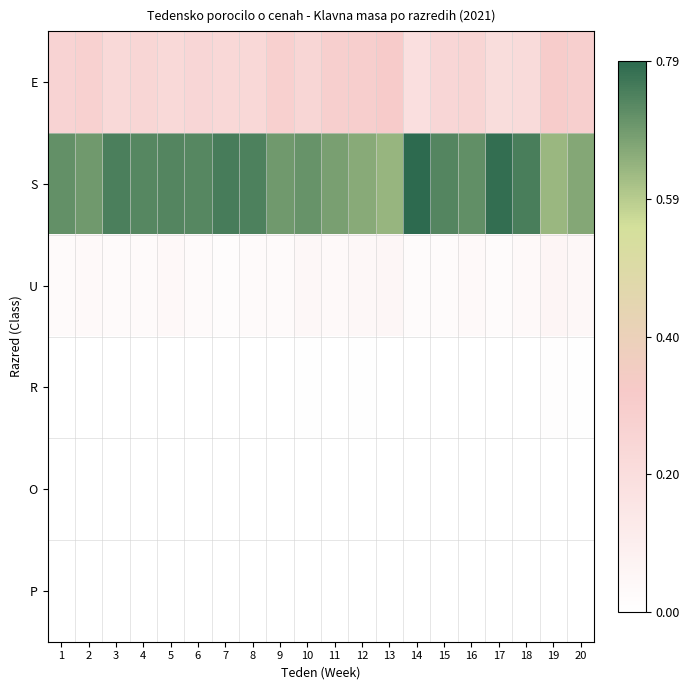

Rank the series at 7 from highest to lowest value.

S, E, U, R, O, P